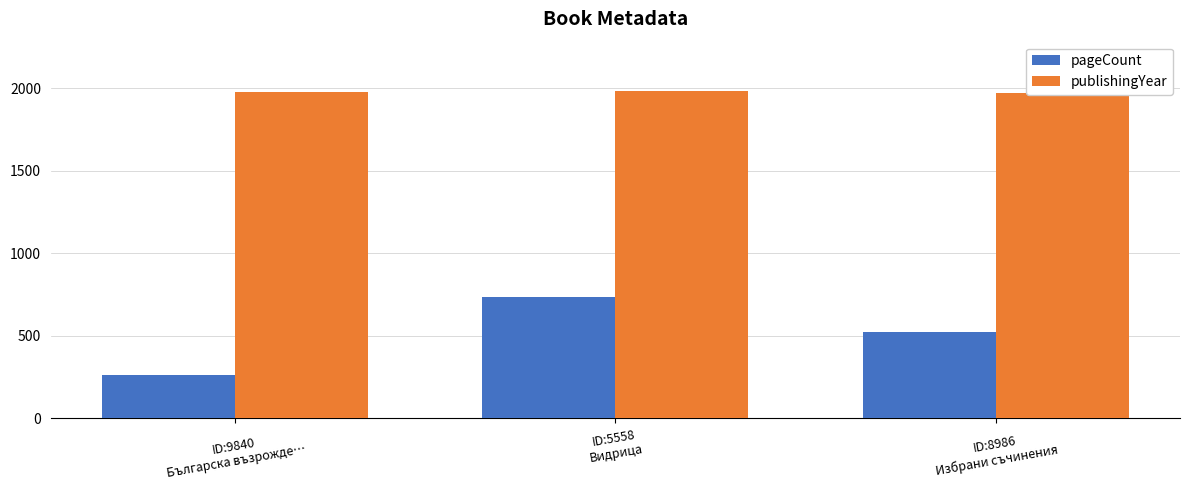

What is the label of the 2nd bar from the right?

ID:5558
Видрица